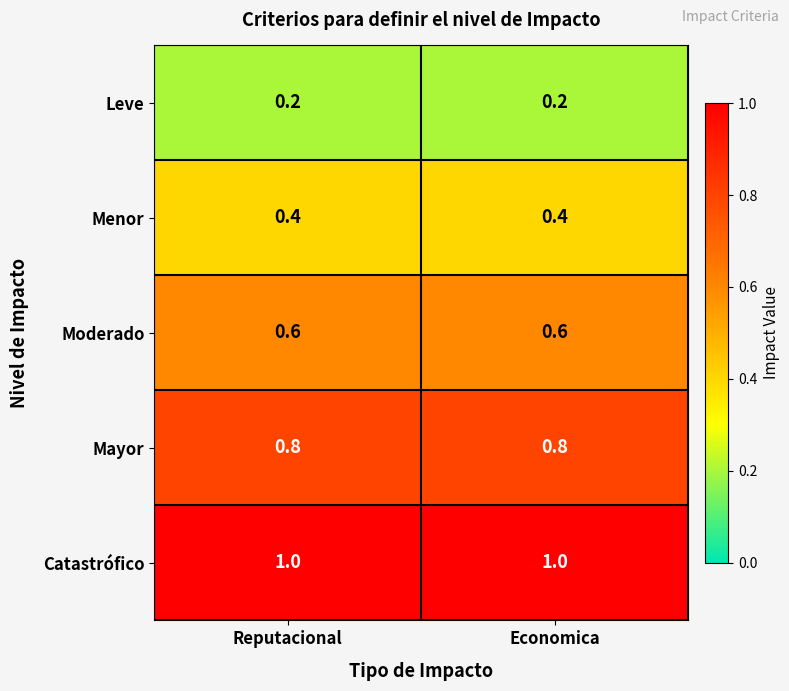

What is the difference between the highest and lowest values at Reputacional?

0.8